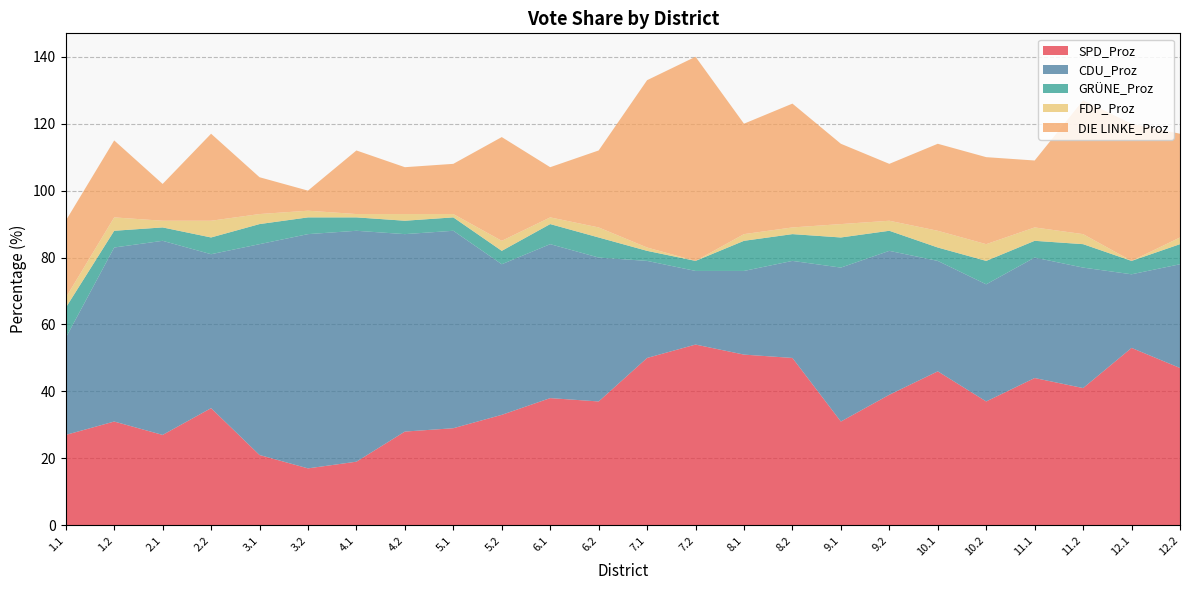

Reading right to left, what are all the values shown in this chart?

SPD_Proz: 12.2=47	12.1=53	11.2=41	11.1=44	10.2=37	10.1=46	9.2=39	9.1=31	8.2=50	8.1=51	7.2=54	7.1=50	6.2=37	6.1=38	5.2=33	5.1=29	4.2=28	4.1=19	3.2=17	3.1=21	2.2=35	2.1=27	1.2=31	1.1=27
CDU_Proz: 12.2=31	12.1=22	11.2=36	11.1=36	10.2=35	10.1=33	9.2=43	9.1=46	8.2=29	8.1=25	7.2=22	7.1=29	6.2=43	6.1=46	5.2=45	5.1=59	4.2=59	4.1=69	3.2=70	3.1=63	2.2=46	2.1=58	1.2=52	1.1=29
GRÜNE_Proz: 12.2=6	12.1=4	11.2=7	11.1=5	10.2=7	10.1=4	9.2=6	9.1=9	8.2=8	8.1=9	7.2=3	7.1=3	6.2=6	6.1=6	5.2=4	5.1=4	4.2=4	4.1=4	3.2=5	3.1=6	2.2=5	2.1=4	1.2=5	1.1=9
FDP_Proz: 12.2=2	12.1=0	11.2=3	11.1=4	10.2=5	10.1=5	9.2=3	9.1=4	8.2=2	8.1=2	7.2=0	7.1=1	6.2=3	6.1=2	5.2=3	5.1=1	4.2=2	4.1=1	3.2=2	3.1=3	2.2=5	2.1=2	1.2=4	1.1=3
DIE LINKE_Proz: 12.2=31	12.1=41	11.2=40	11.1=20	10.2=26	10.1=26	9.2=17	9.1=24	8.2=37	8.1=33	7.2=61	7.1=50	6.2=23	6.1=15	5.2=31	5.1=15	4.2=14	4.1=19	3.2=6	3.1=11	2.2=26	2.1=11	1.2=23	1.1=23